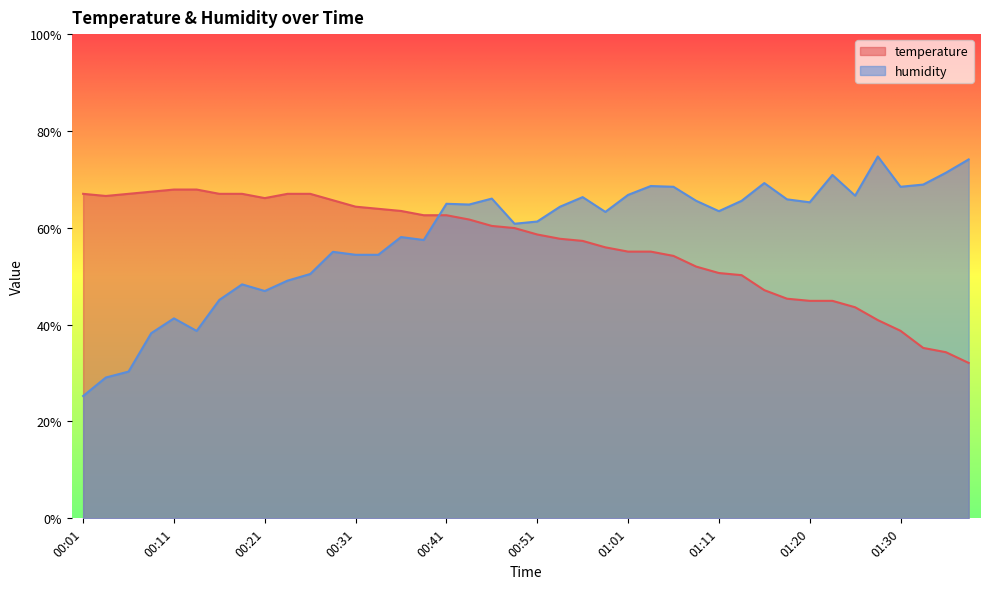

What are all the series names shown in the legend?

temperature, humidity